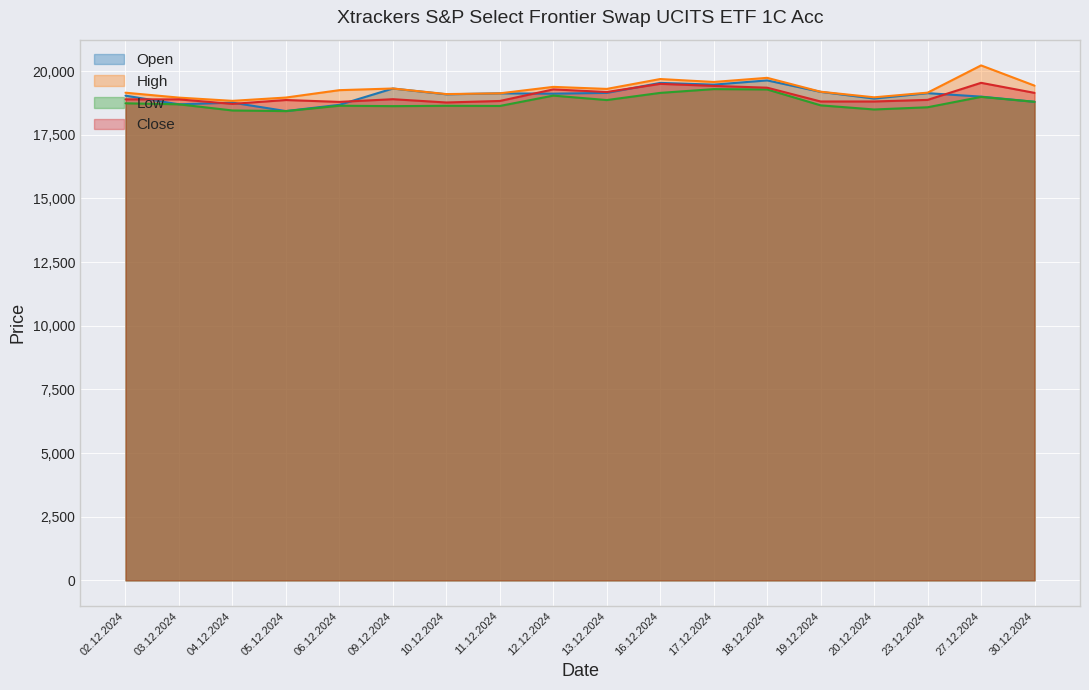

Where is the first local maximum for Open?

04.12.2024